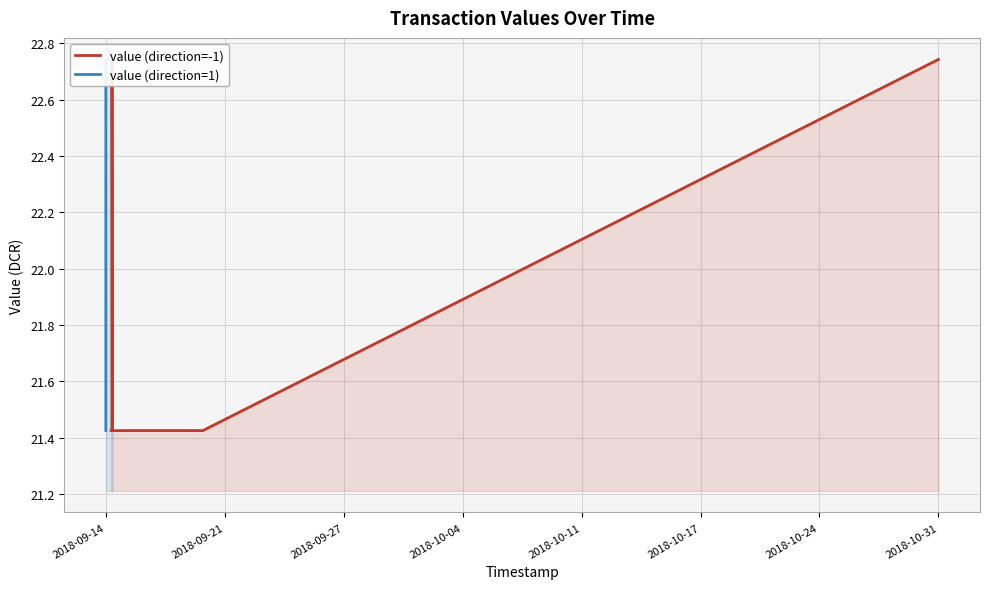

Which series has the largest range (max minus min)?

value (direction=-1)